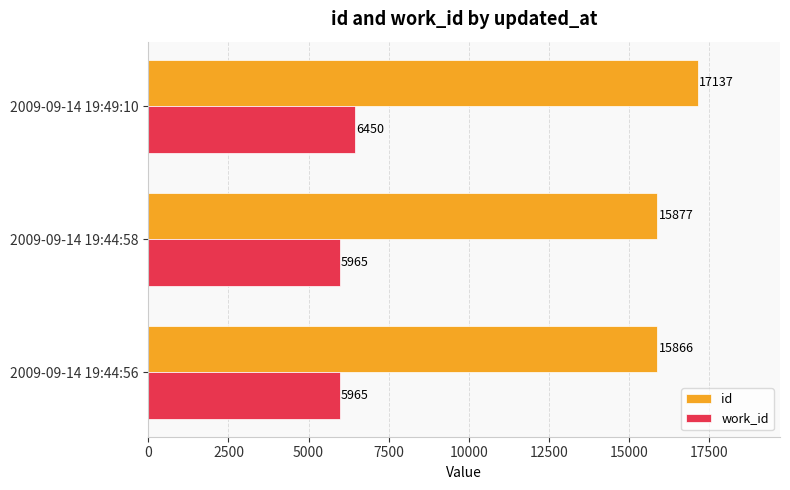

Which series has the largest total across all categories?

id